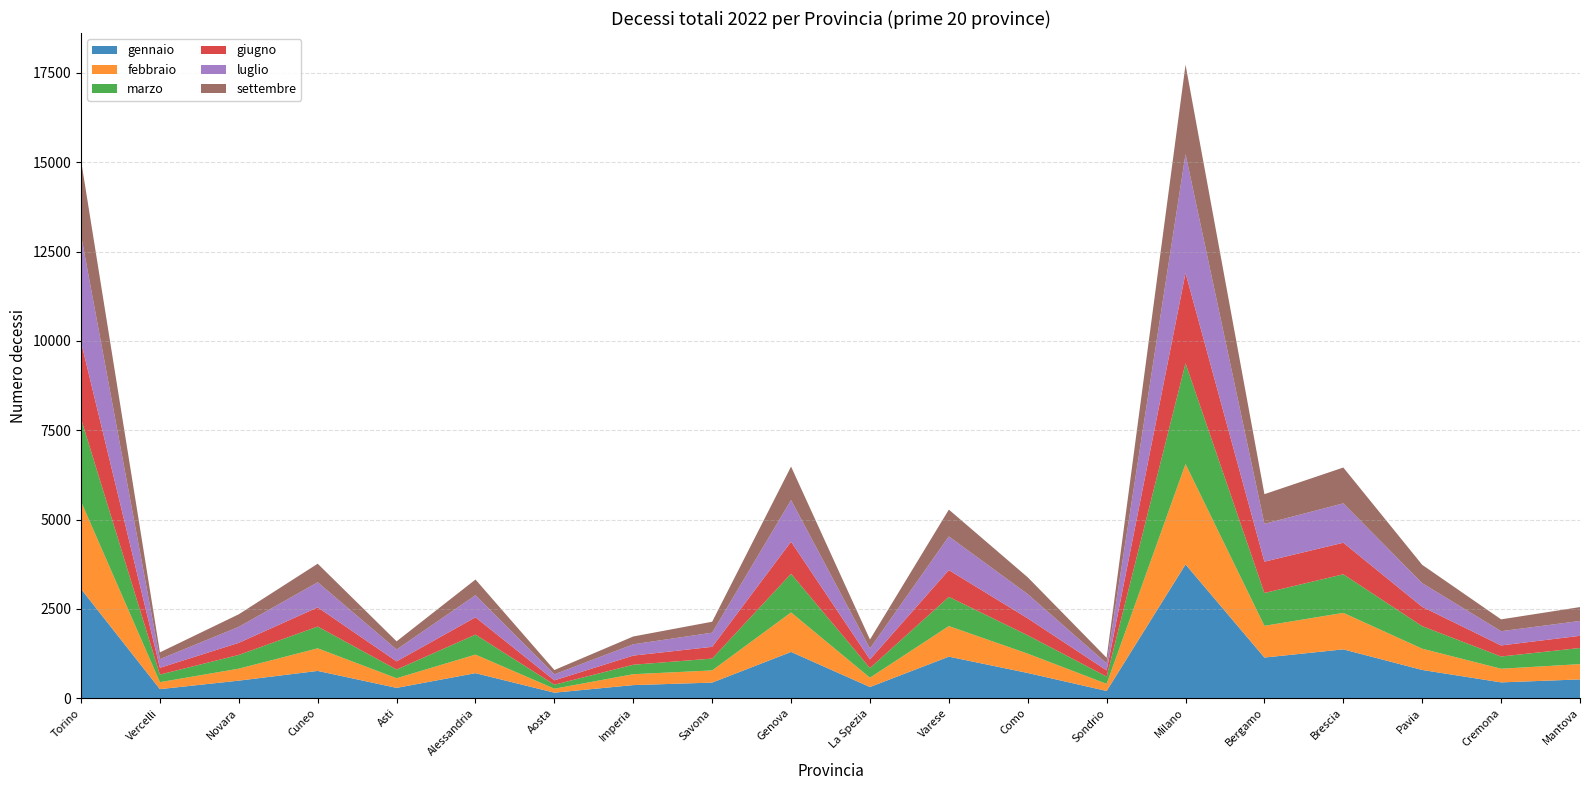

Reading left to right, what are all the values shown in this chart?

gennaio: 3056	252	490	762	287	699	153	365	435	1293	311	1161	704	201	3743	1136	1365	789	441	524
febbraio: 2448	195	335	632	270	520	111	305	341	1106	261	856	541	199	2810	888	1022	595	382	428
marzo: 2318	212	385	610	243	559	112	265	331	1083	269	818	513	203	2819	919	1080	630	342	452
giugno: 2149	190	338	537	229	484	122	256	329	896	244	749	475	174	2528	877	883	541	310	341
luglio: 2992	242	448	703	332	620	169	316	396	1167	304	943	678	196	3329	1058	1102	663	399	415
settembre: 2093	190	352	519	229	438	120	219	307	937	252	750	471	156	2502	831	1003	513	331	389